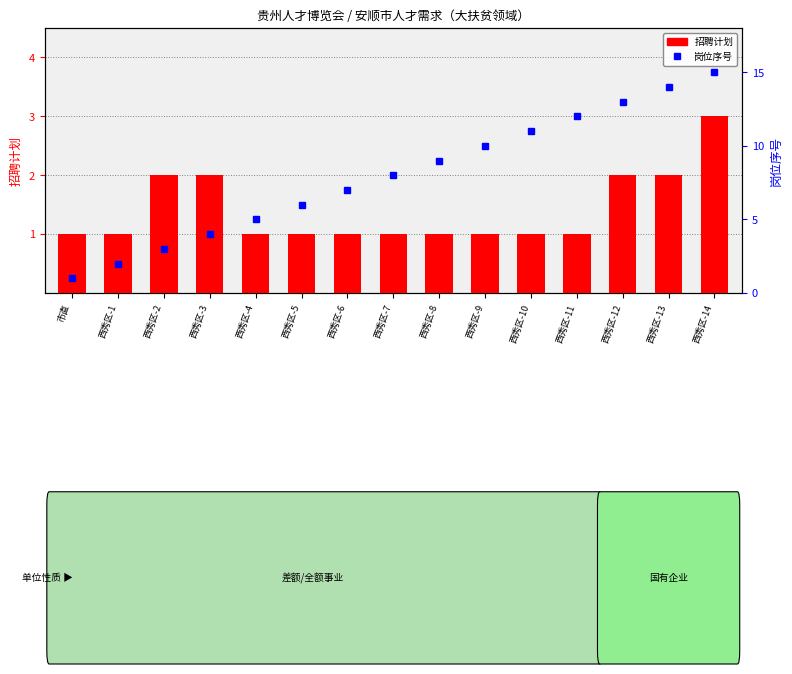

What is the label of the 12th bar from the right?

西秀区-3